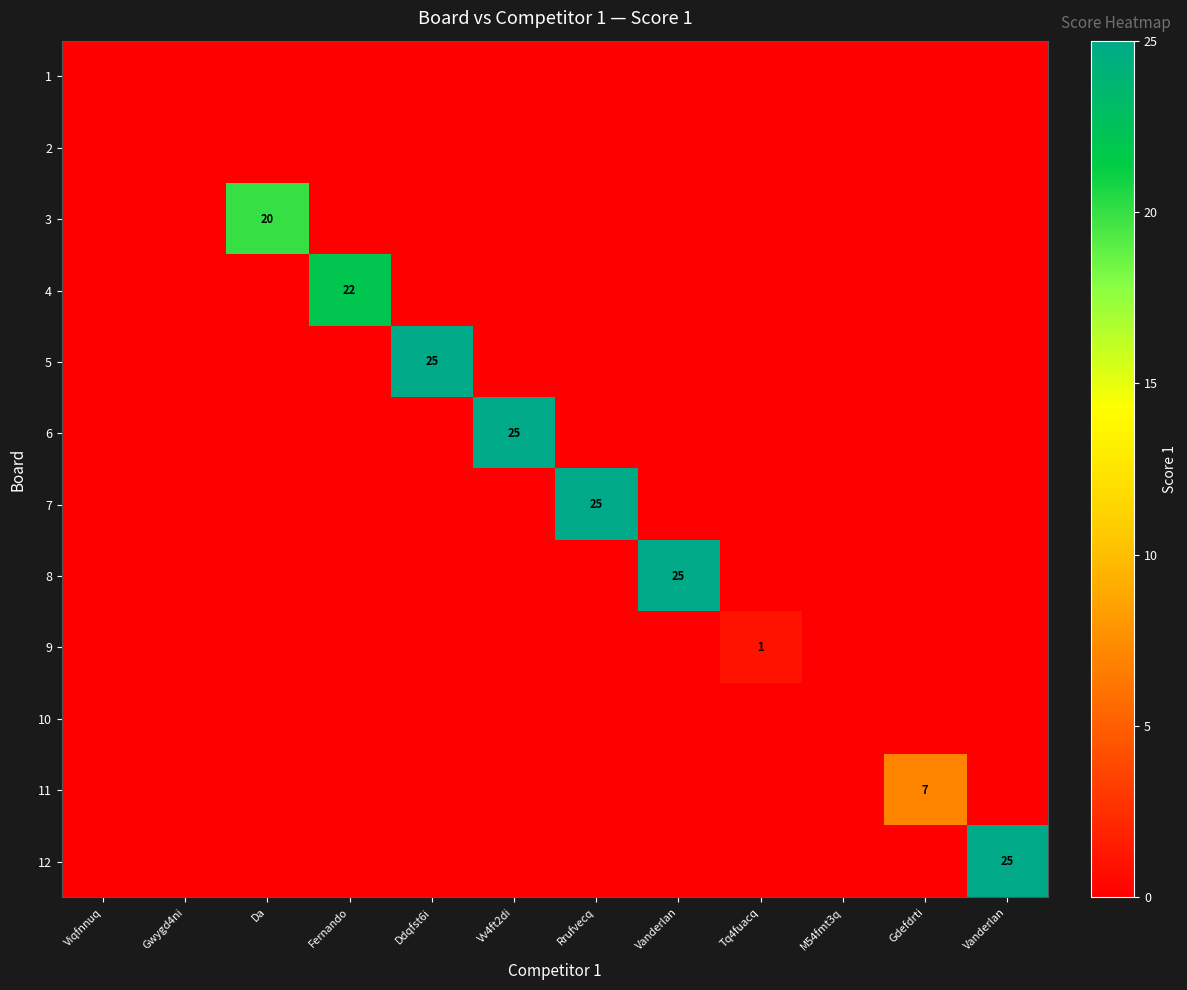

How many categories are shown in the chart?

12